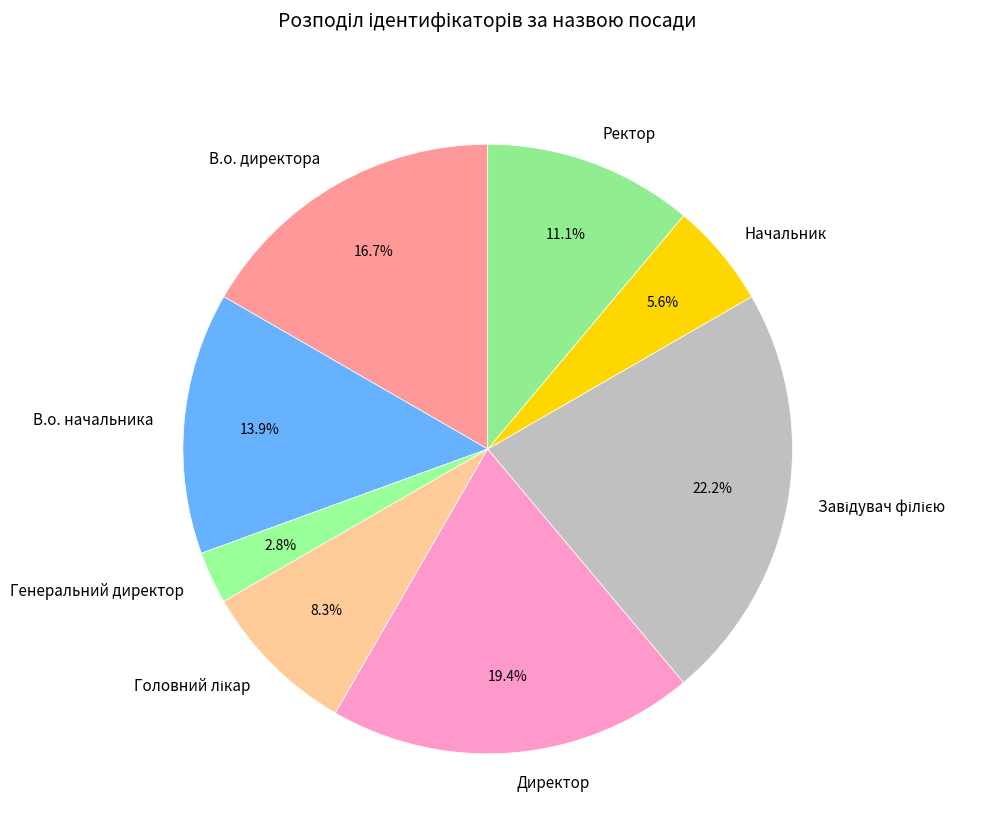

Is there any slice that represents more than half of the pie?

No